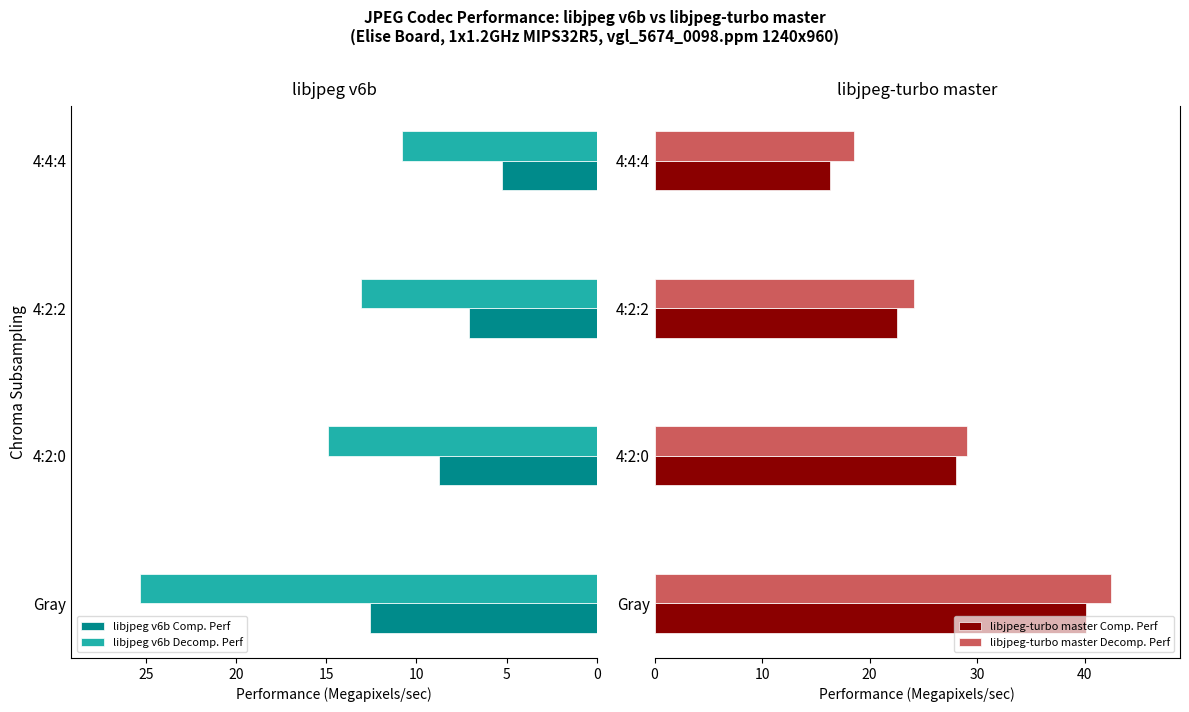

Which series has the largest total across all categories?

libjpeg-turbo master Decomp. Perf